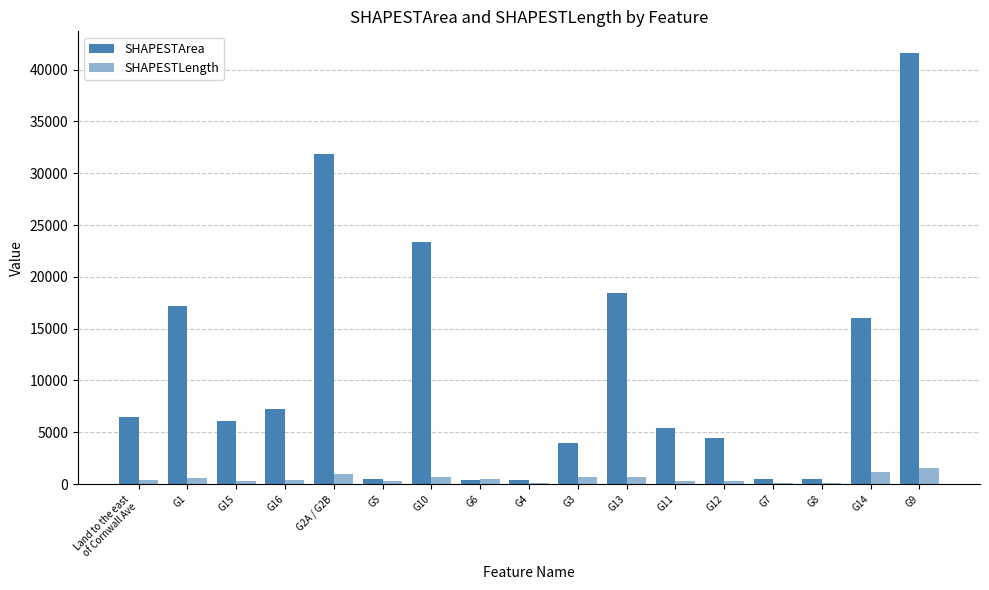

What is the average value of the SHAPESTArea series?

10852.1